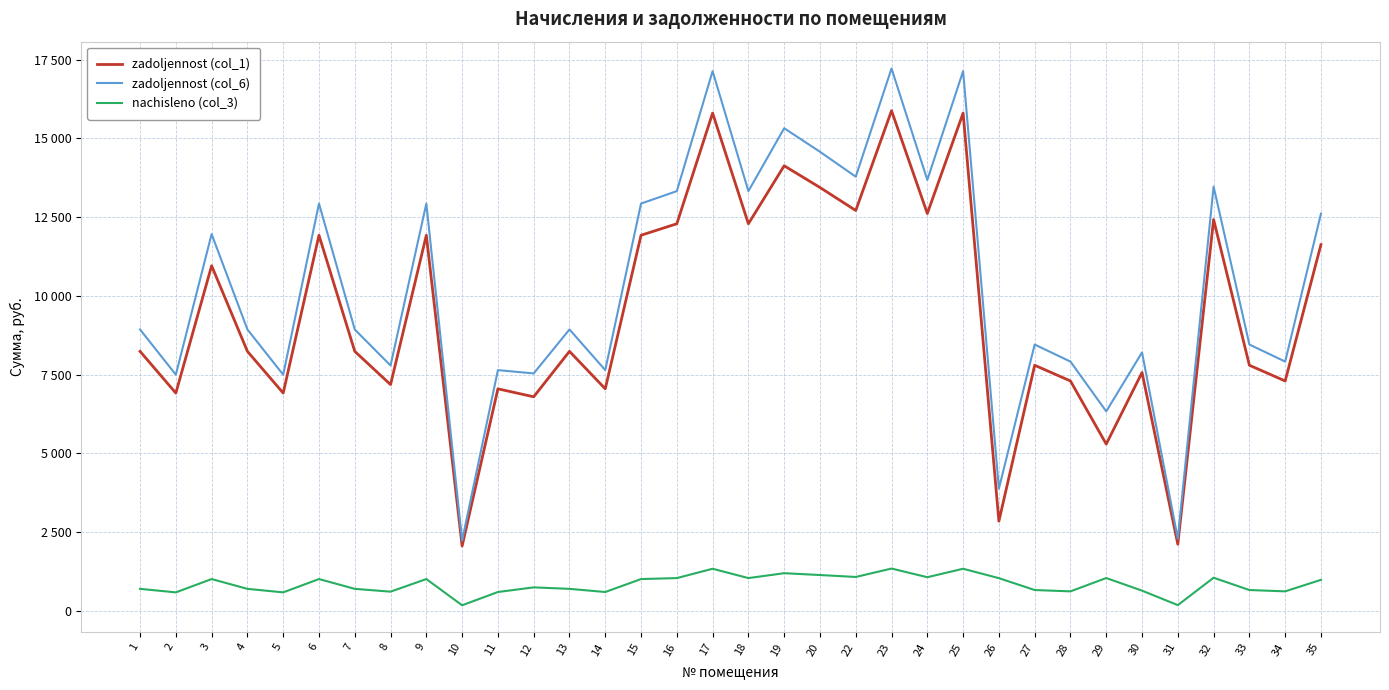

At which category does nachisleno (col_3) reach its first local peak?

3